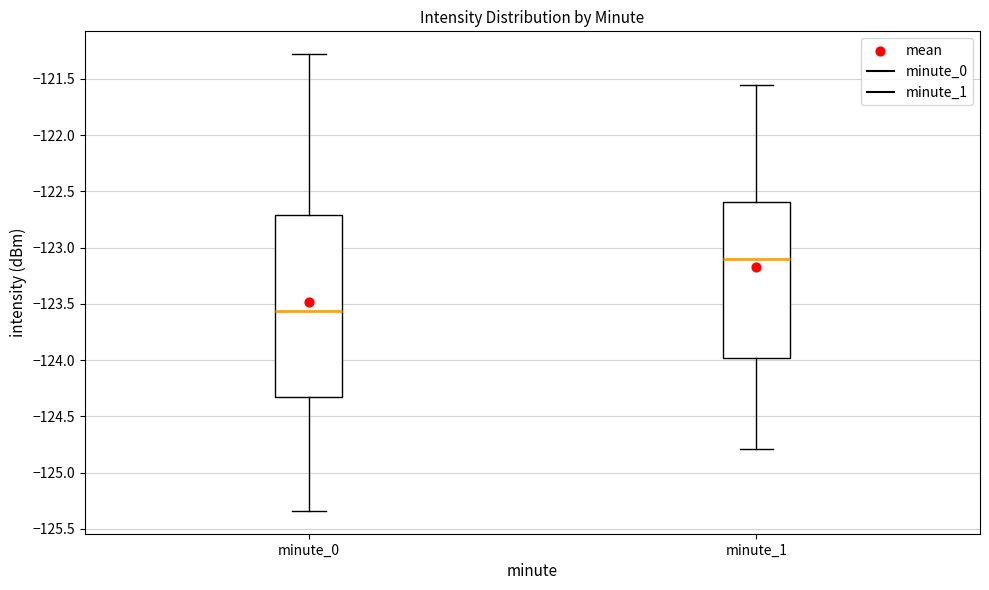

Reading left to right, read every box against the y-axis: the position of its median line, the range the box covers, and the ends of its whiskers. The values are not printed on the chart, so give them approximately, as read against the axis.

minute_0: median -123.55, box -124.30 to -122.70, whiskers -125.35 to -121.30
minute_1: median -123.10, box -124.00 to -122.60, whiskers -124.80 to -121.55